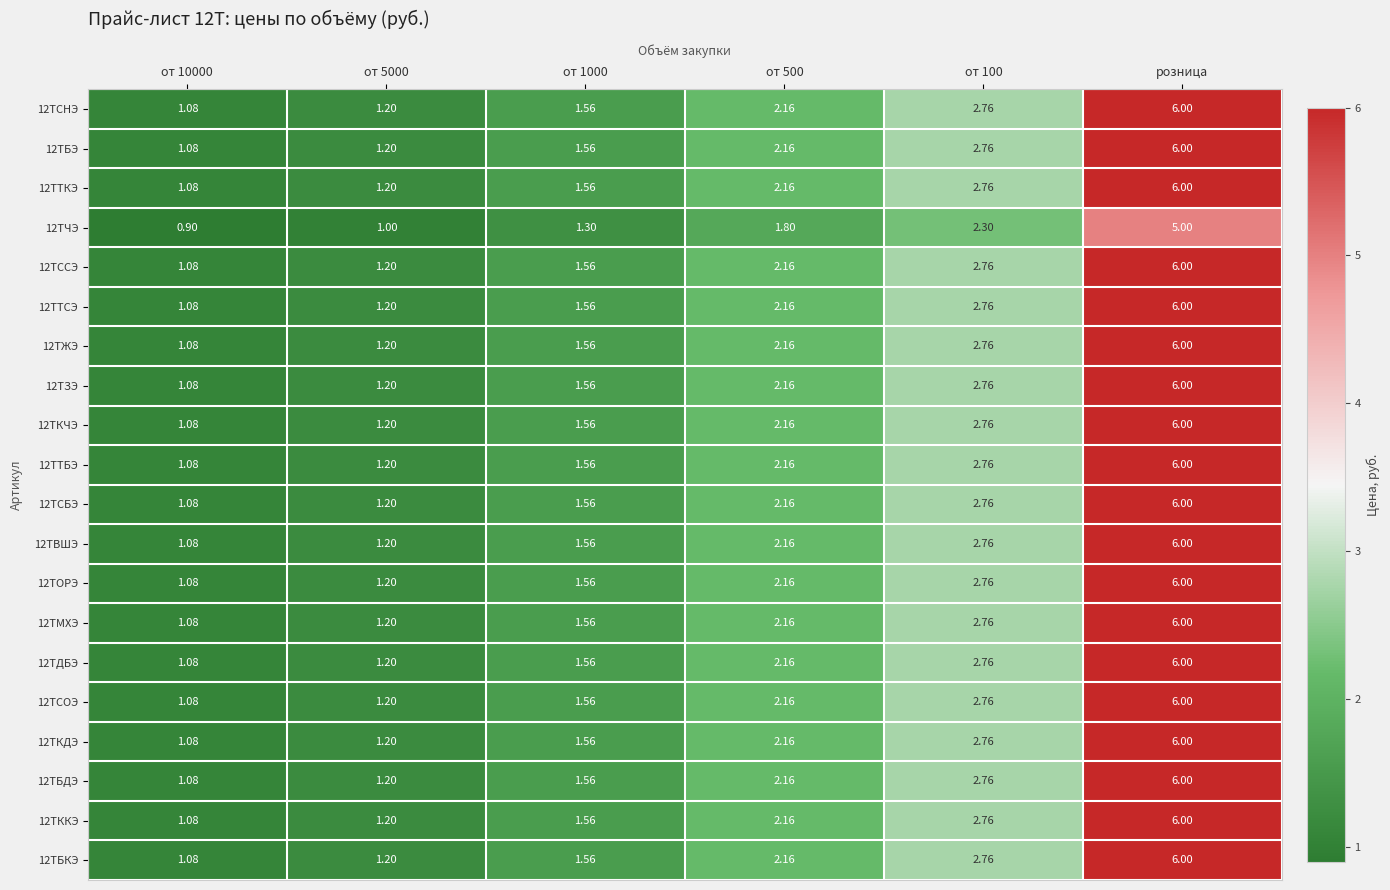

Which category has the highest value in the 12ТБДЭ series?

розница